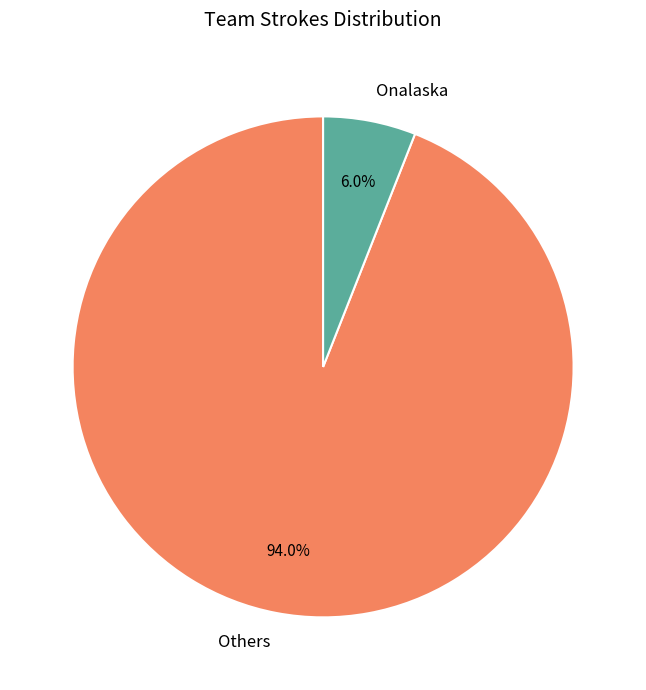

Does Onalaska represent more than half of the total?

No